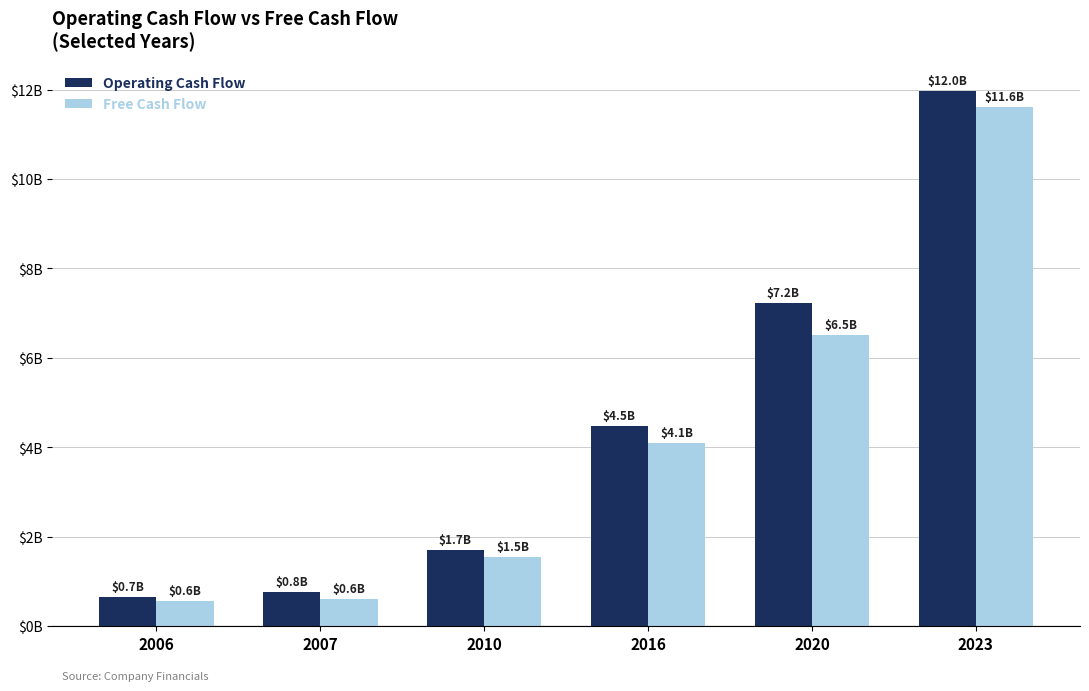

Is the value of Free Cash Flow at 2007 greater than the value of Operating Cash Flow at 2010?

No